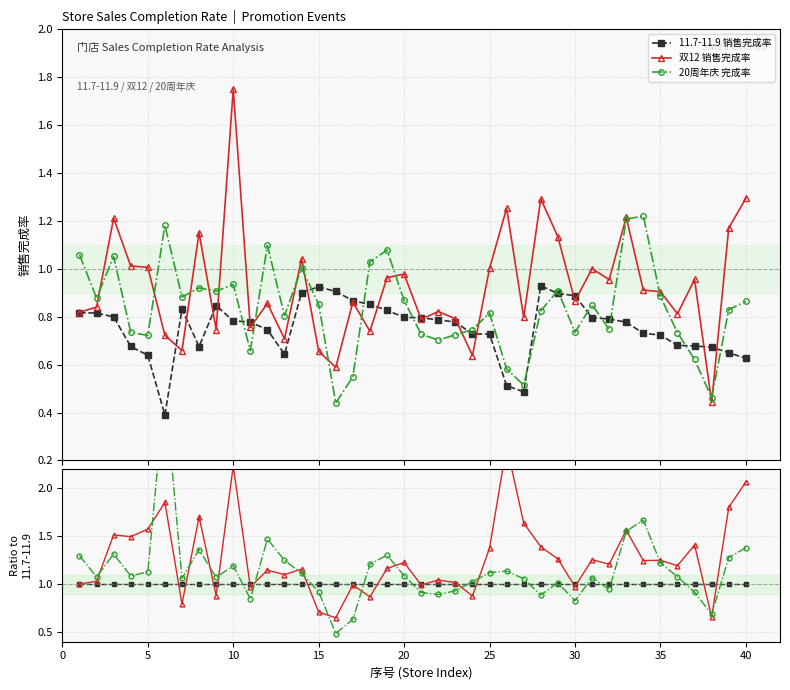

Reading left to right, transcribe all the data shown in this chart.

11.7-11.9 销售完成率: 1.0	1.0	1.0	1.0	1.0	1.0	1.0	1.0	1.0	1.0	1.0	1.0	1.0	1.0	1.0	1.0	1.0	1.0	1.0	1.0	1.0	1.0	1.0	1.0	1.0	1.0	1.0	1.0	1.0	1.0	1.0	1.0	1.0	1.0	1.0	1.0	1.0	1.0	1.0	1.0
双12 销售完成率: 1.0	1.0	1.5	1.5	1.6	1.9	0.8	1.7	0.9	2.2	1.0	1.1	1.1	1.2	0.7	0.7	1.0	0.9	1.2	1.2	1.0	1.0	1.0	0.9	1.4	2.4	1.6	1.4	1.3	1.0	1.3	1.2	1.6	1.2	1.2	1.2	1.4	0.7	1.8	2.1
20周年庆 完成率: 1.3	1.1	1.3	1.1	1.1	3.0	1.1	1.4	1.1	1.2	0.8	1.5	1.2	1.1	0.9	0.5	0.6	1.2	1.3	1.1	0.9	0.9	0.9	1.0	1.1	1.1	1.1	0.9	1.0	0.8	1.1	0.9	1.6	1.7	1.2	1.1	0.9	0.7	1.3	1.4